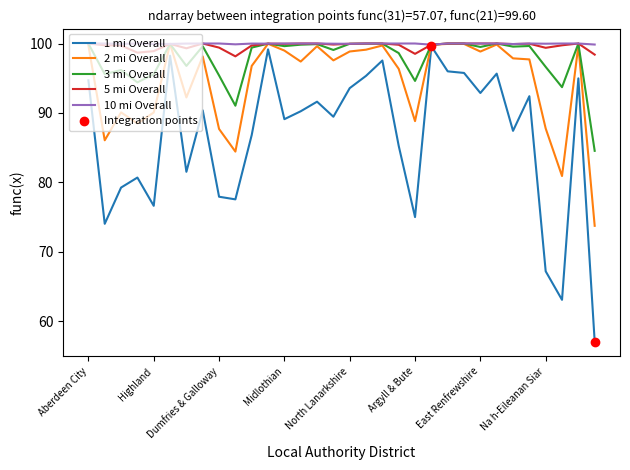

Which series has the widest spread of values?

1 mi Overall